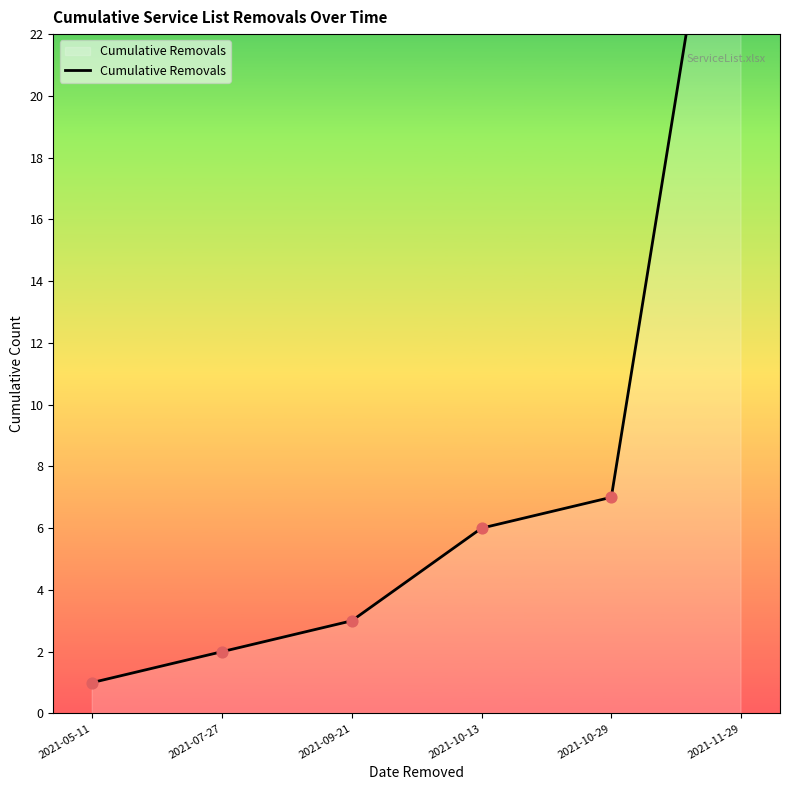

What is the change in value from 2021-07-27 to 2021-09-21?

+1